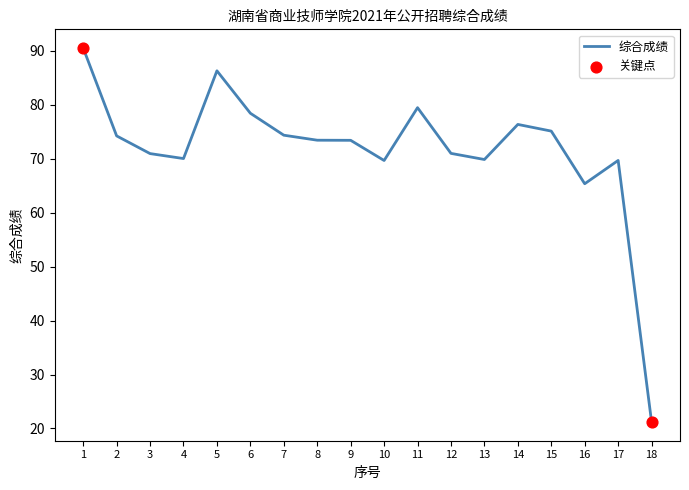

What is the ratio of the value at 9 to the value at 11?

0.9